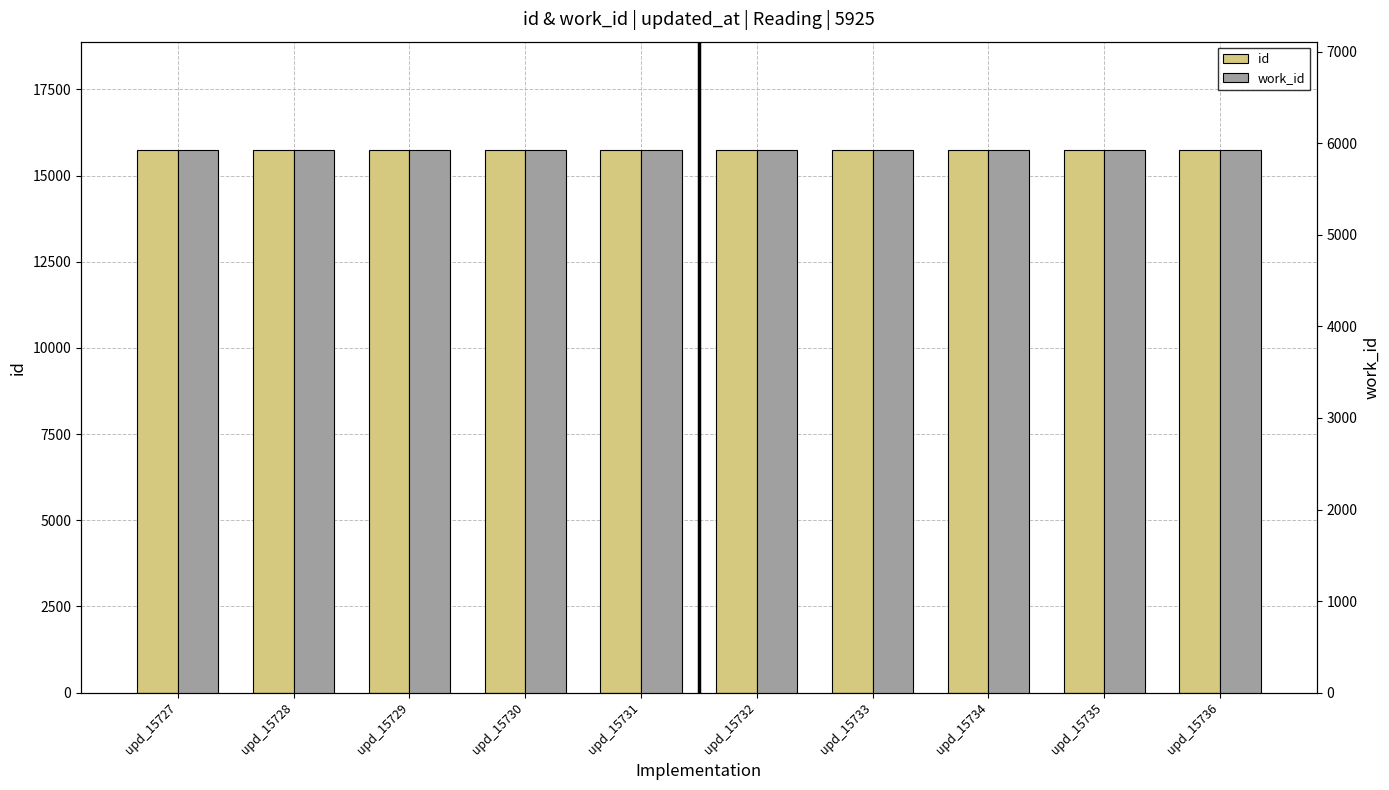

Is the value of id at upd_15728 greater than the value of work_id at upd_15734?

Yes